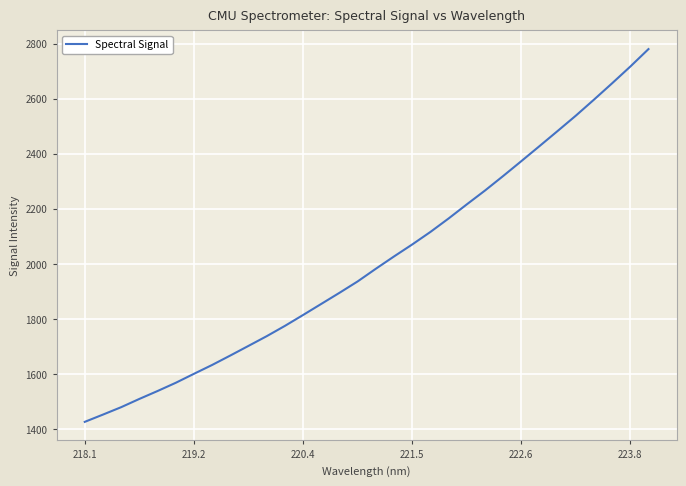

Reading left to right, list all the values displayed in this chart.

1426.4	1452.8	1479.7	1509.7	1538.5	1568.3	1601.0	1633.1	1667.5	1702.5	1737.7	1775.1	1814.6	1854.9	1895.2	1936.6	1982.6	2027.2	2070.7	2116.1	2165.0	2216.2	2266.4	2319.1	2373.1	2427.7	2482.7	2538.3	2596.5	2656.0	2716.6	2780.0